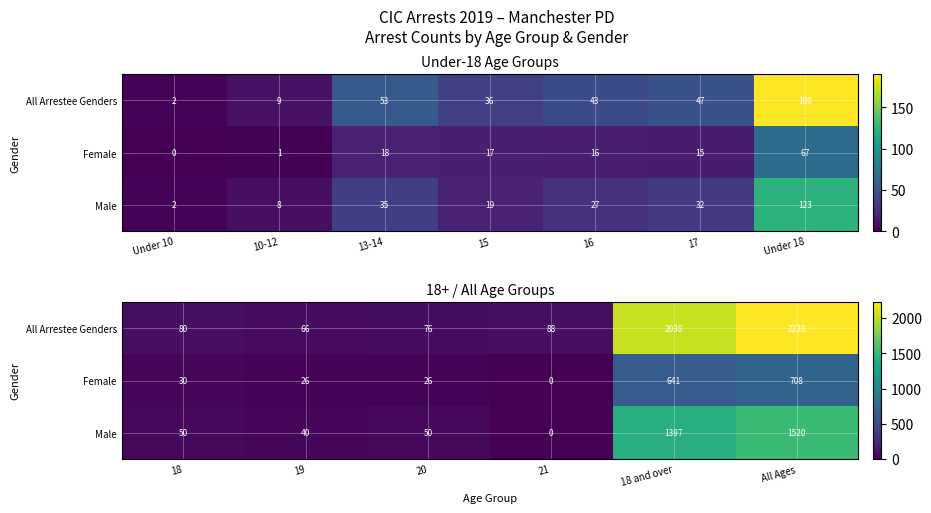

Which series has the largest total across all categories?

All Arrestee Genders